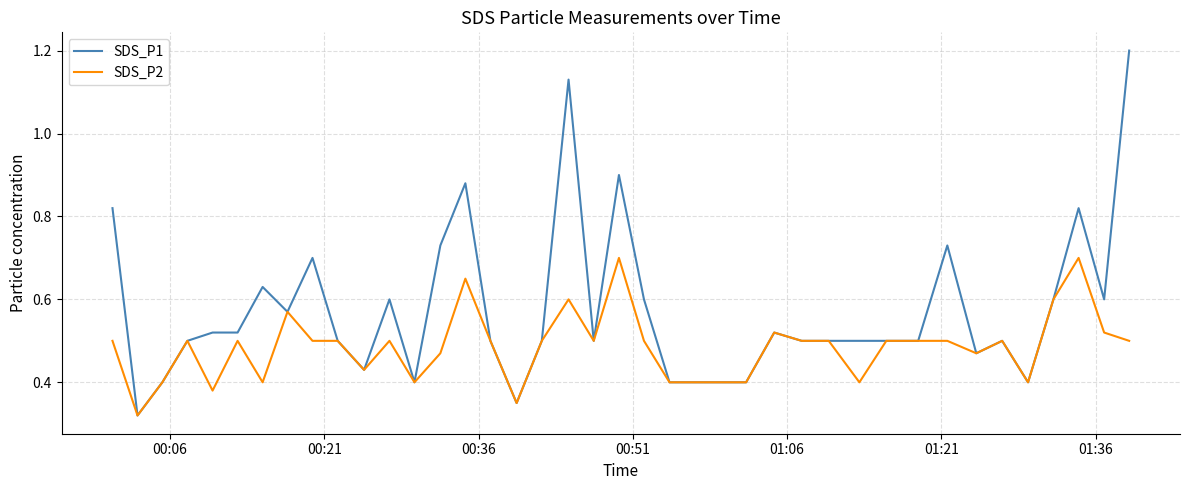

Which series has the largest range (max minus min)?

SDS_P1